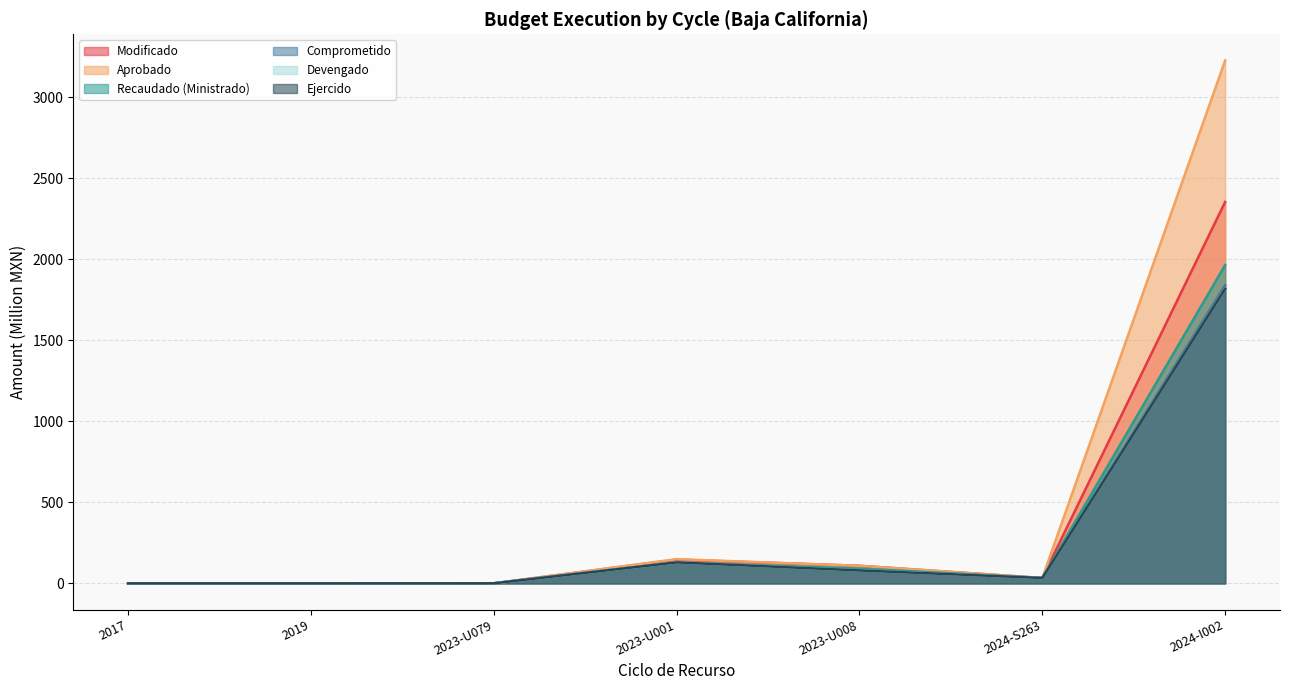

Reading left to right, list all the values displayed in this chart.

Modificado: 0.0	0.0	0.4	146.5	108.5	33.2	2353.9
Aprobado: 0.0	0.0	0.0	149.6	108.5	33.2	3227.3
Recaudado (Ministrado): 0.0	0.0	0.4	129.5	91.4	33.2	1964.3
Comprometido: 0.0	0.0	0.4	129.5	79.9	33.2	1840.2
Devengado: 0.0	0.0	0.4	129.5	79.9	33.2	1818.2
Ejercido: 0.0	0.0	0.4	129.5	79.9	33.2	1818.2